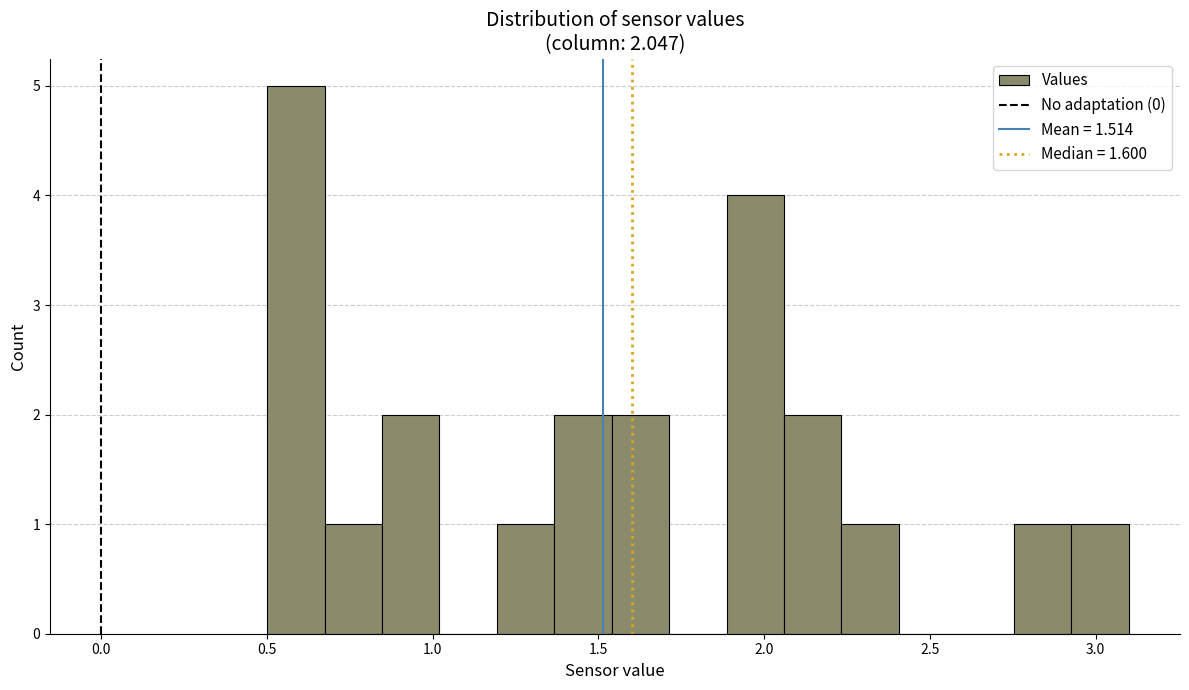

Around what value on the x-axis is the tallest bar? Give the approximate position of its centre, as read against the axis.

0.60